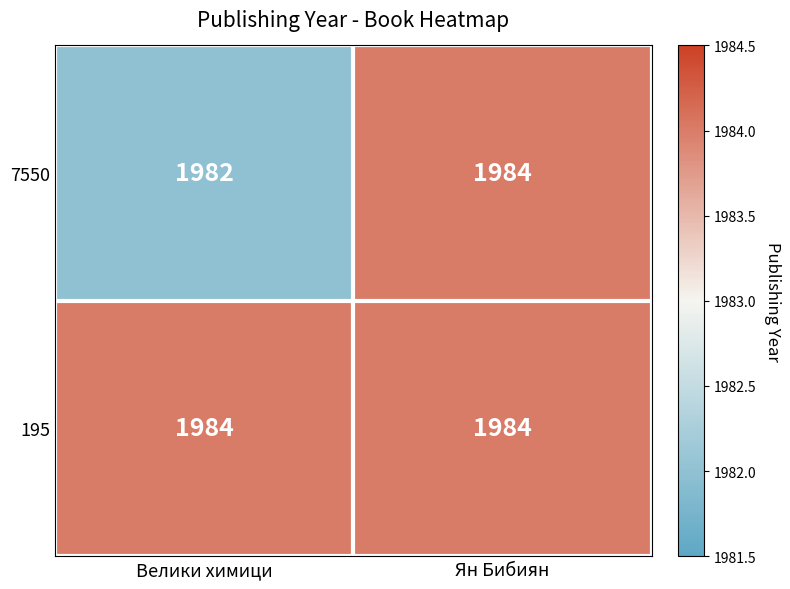

Which series has the largest range (max minus min)?

7550